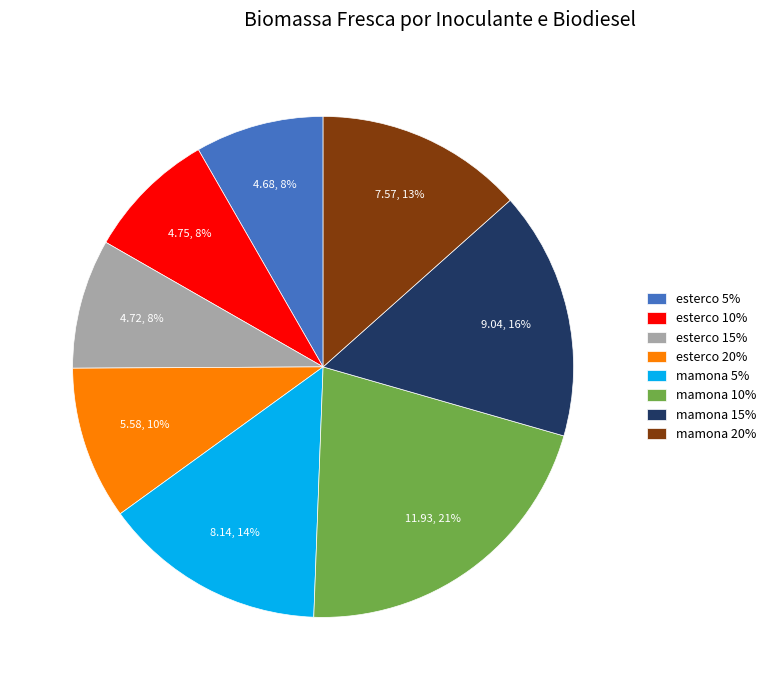

Is there any slice that represents more than half of the pie?

No